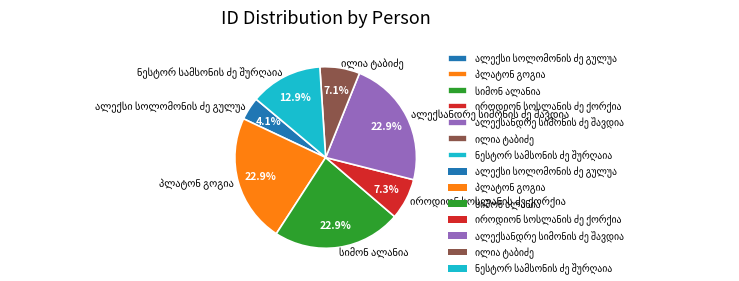

Does any single category account for the majority?

No